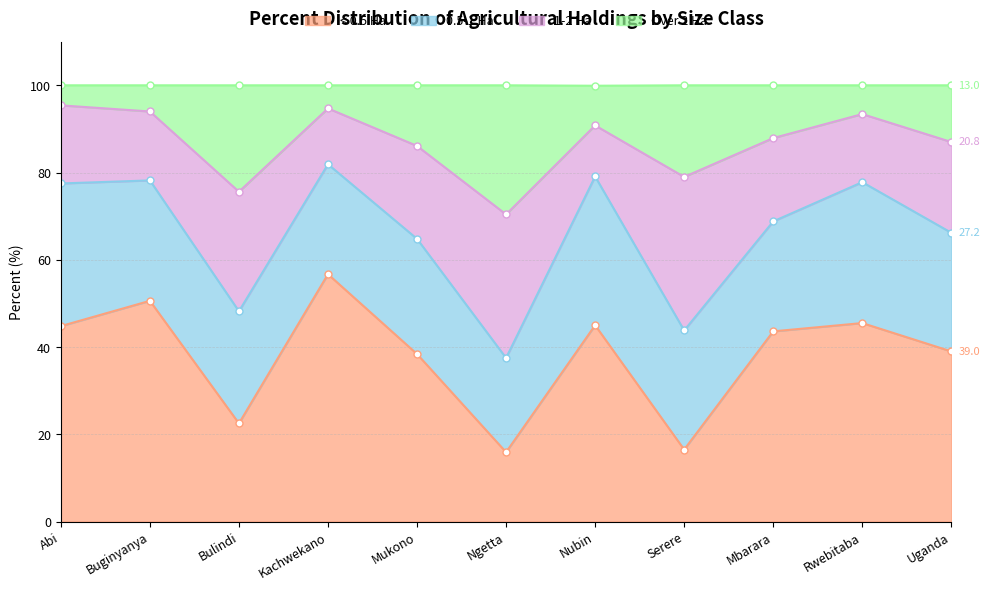

How many data points in < 0.5 Ha are less than 43?

5